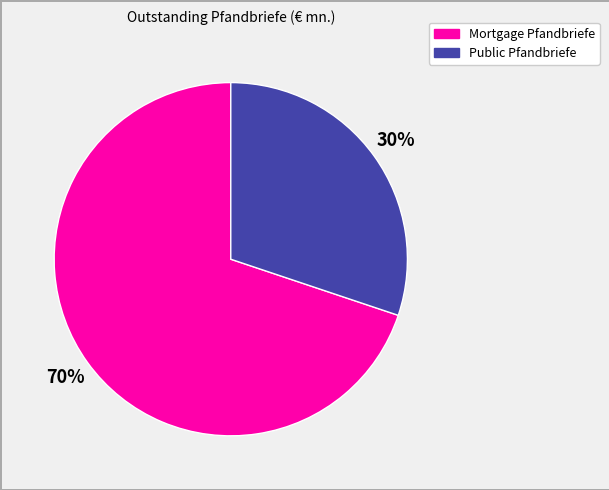

Do Public Pfandbriefe and Mortgage Pfandbriefe together represent more than half of the pie?

Yes